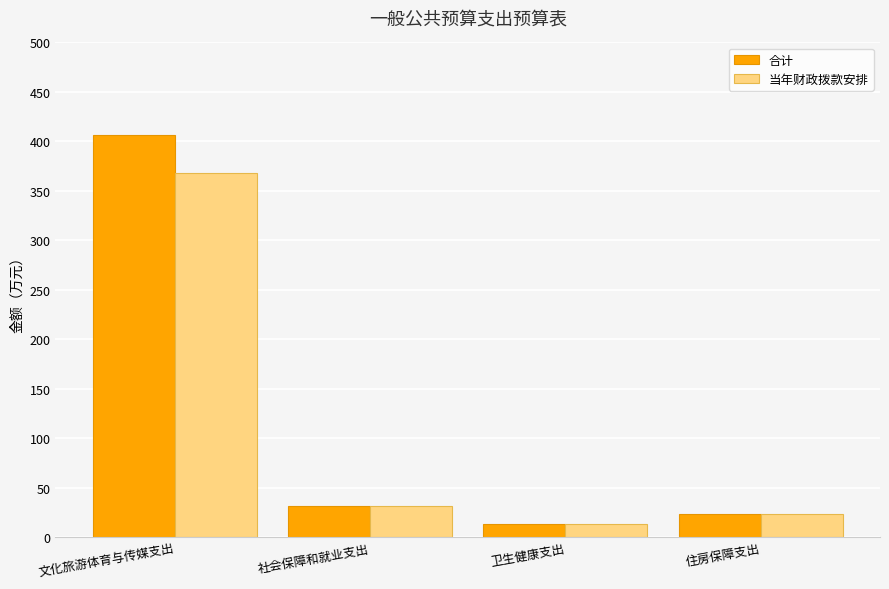

At which category is the sum across all series the highest?

文化旅游体育与传媒支出